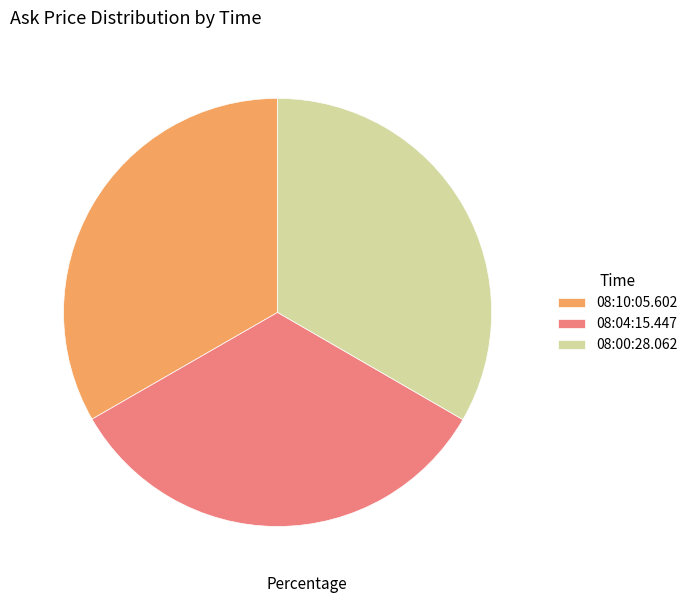

Is there a majority slice in this chart?

No